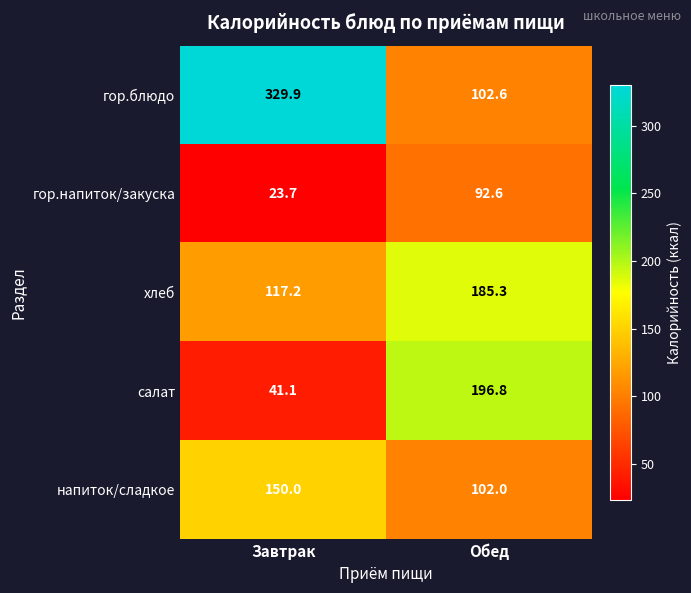

What is the lowest value of the салат series?

41.1